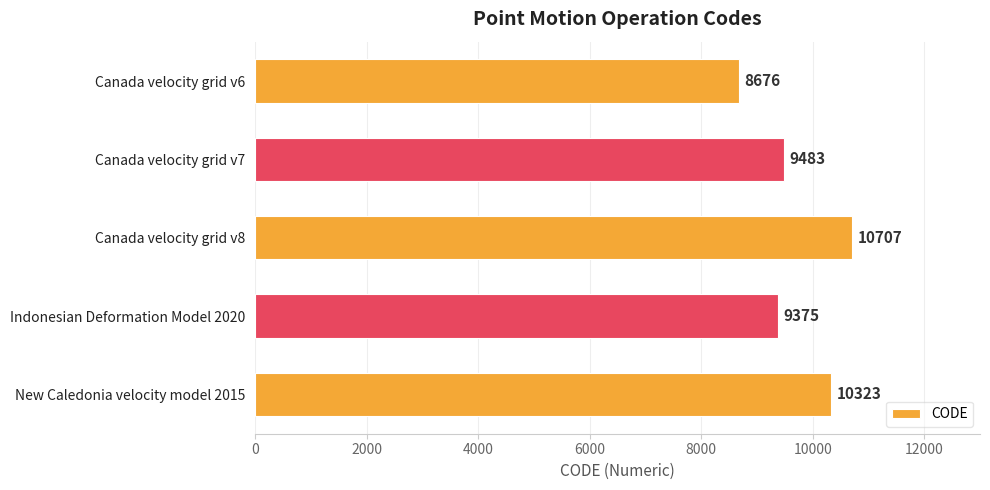

What is the average value?

9713